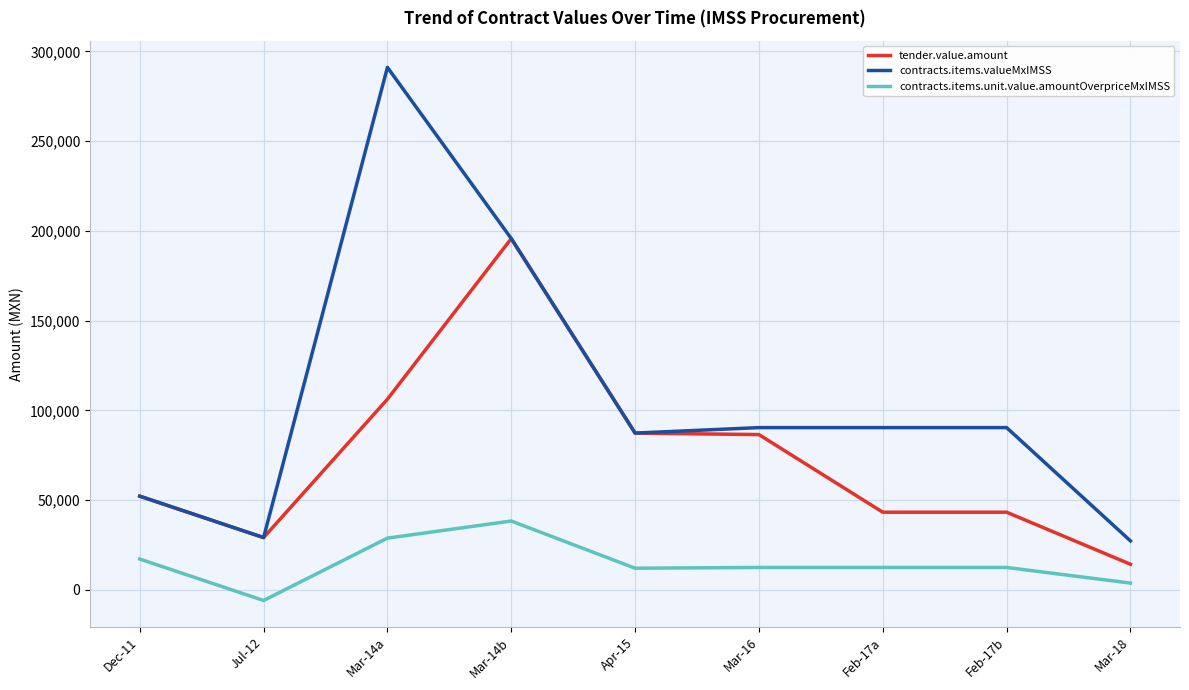

At which label does tender.value.amount first exceed 52203?

Dec-11